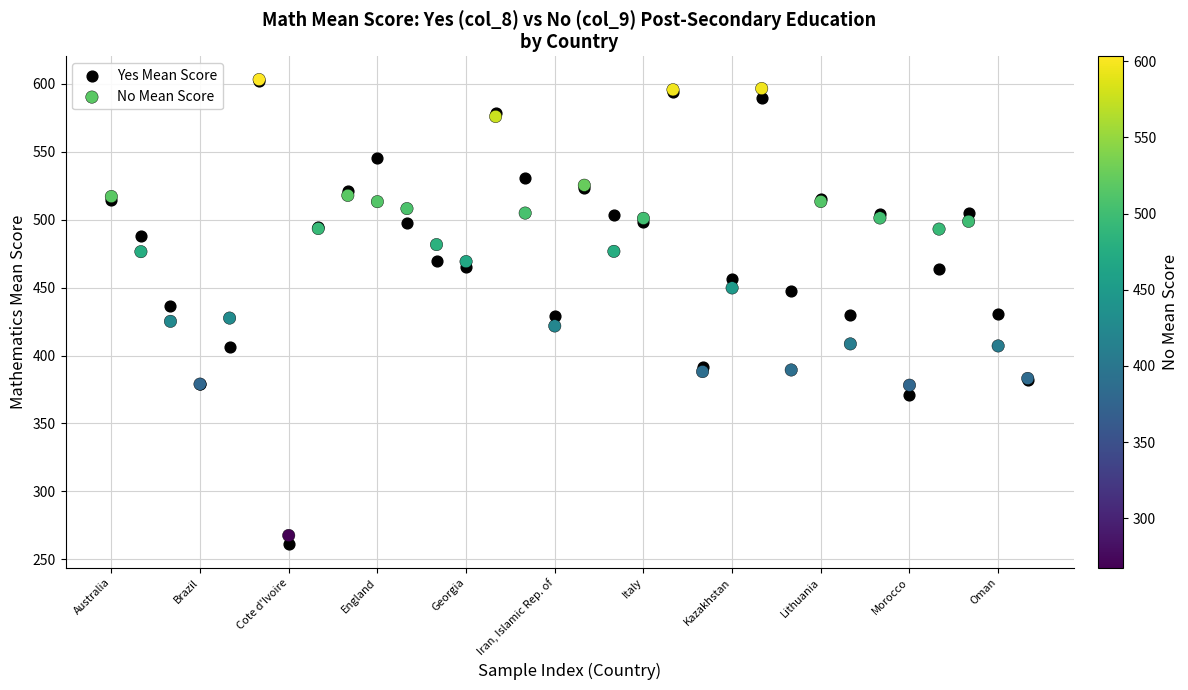

What are all the series names shown in the legend?

Yes Mean Score, No Mean Score